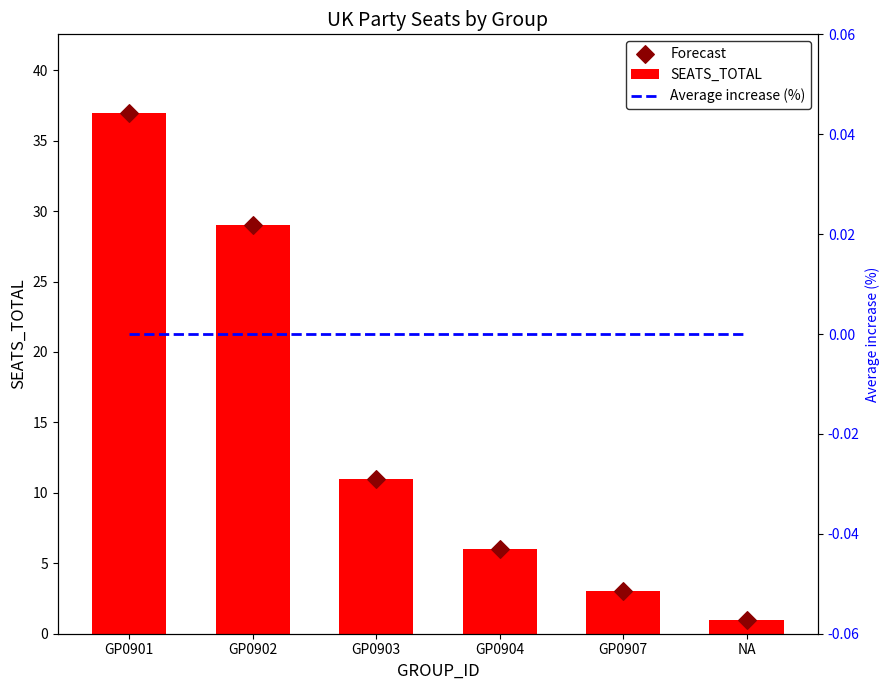

Which series has the largest Y range (max minus min)?

SEATS_TOTAL